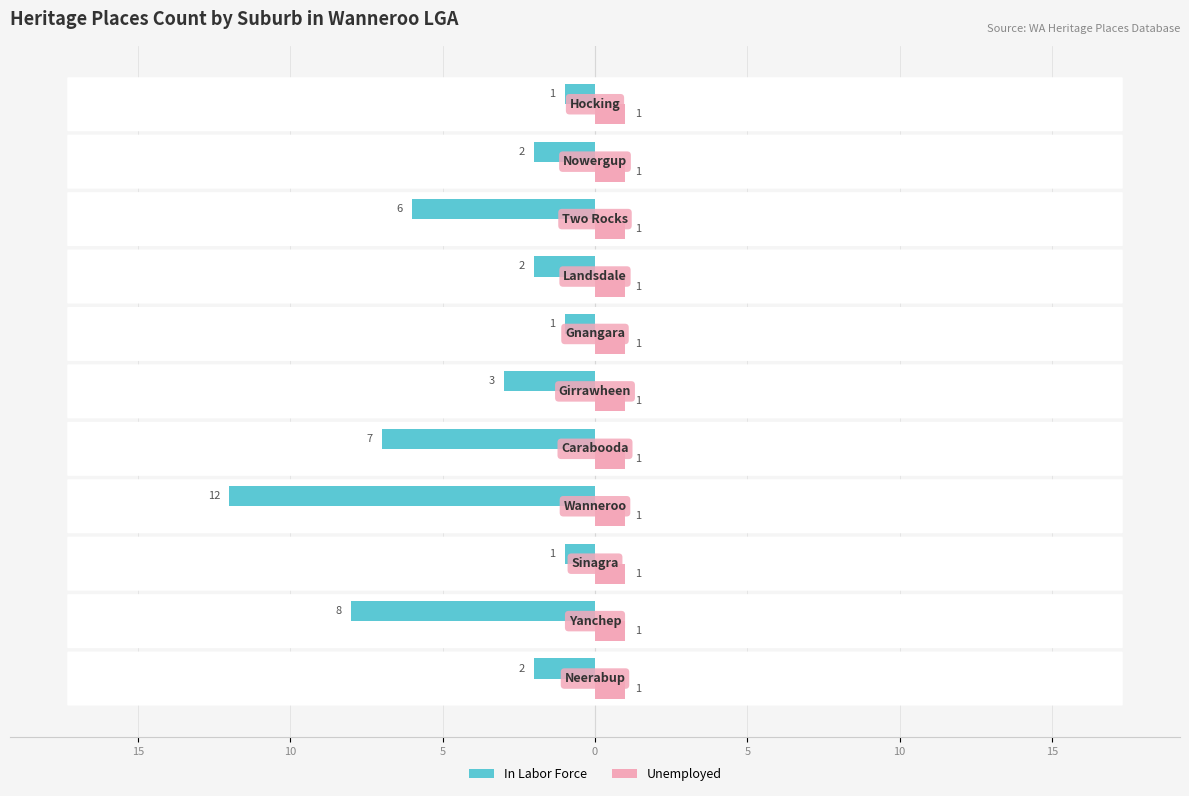

What are all the series names shown in the legend?

In Labor Force, Unemployed